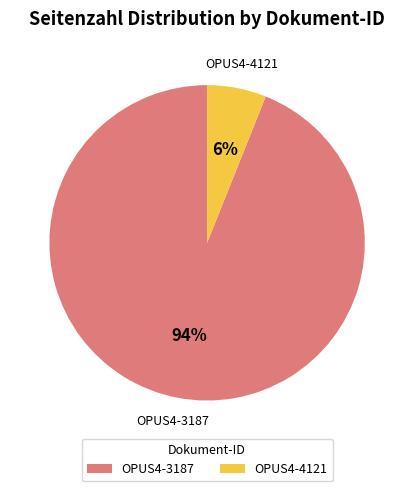

What is the smallest slice in the pie chart?

OPUS4-4121